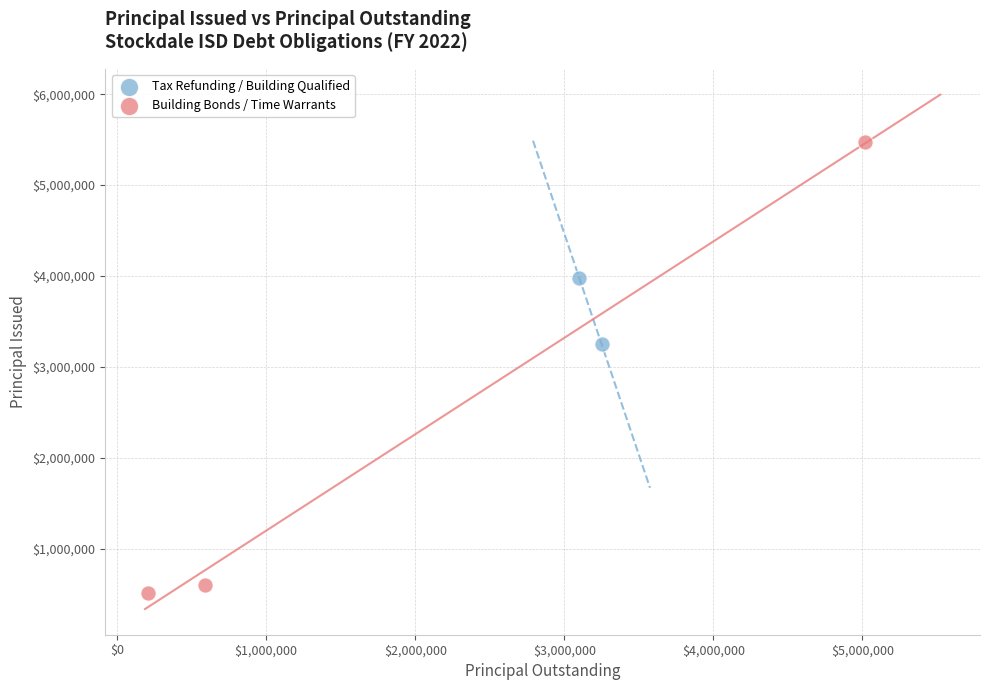

What are all the series names shown in the legend?

Tax Refunding / Building Qualified, Building Bonds / Time Warrants